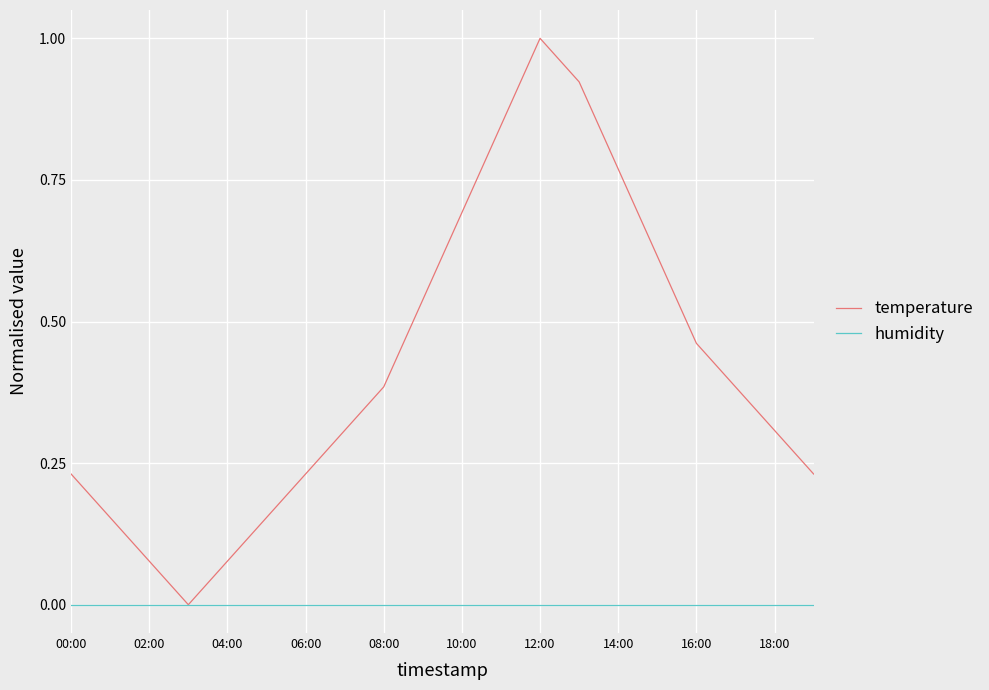

What is the highest value of the temperature series?

1.0